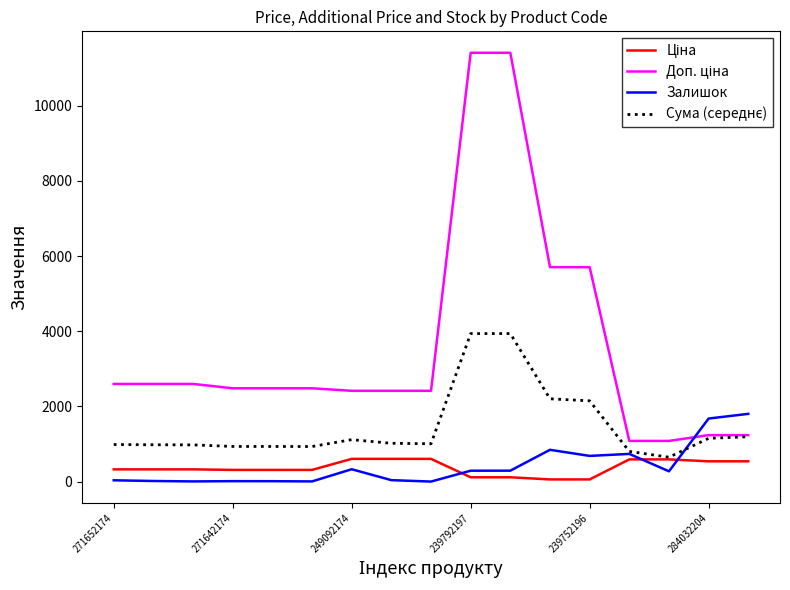

How many lines are shown in the chart?

4